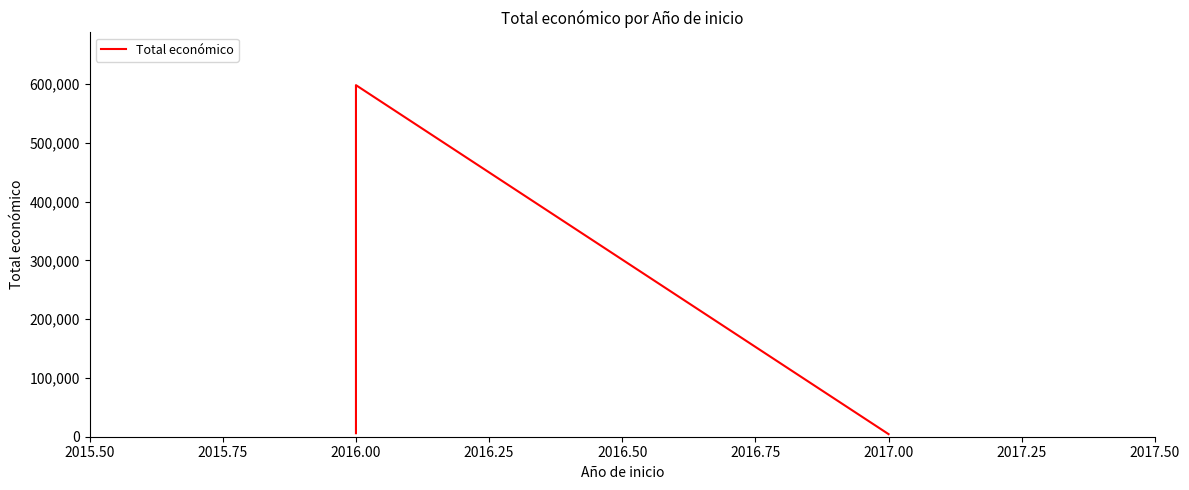

Reading right to left, list all the values displayed in this chart.

4400	598049	6000